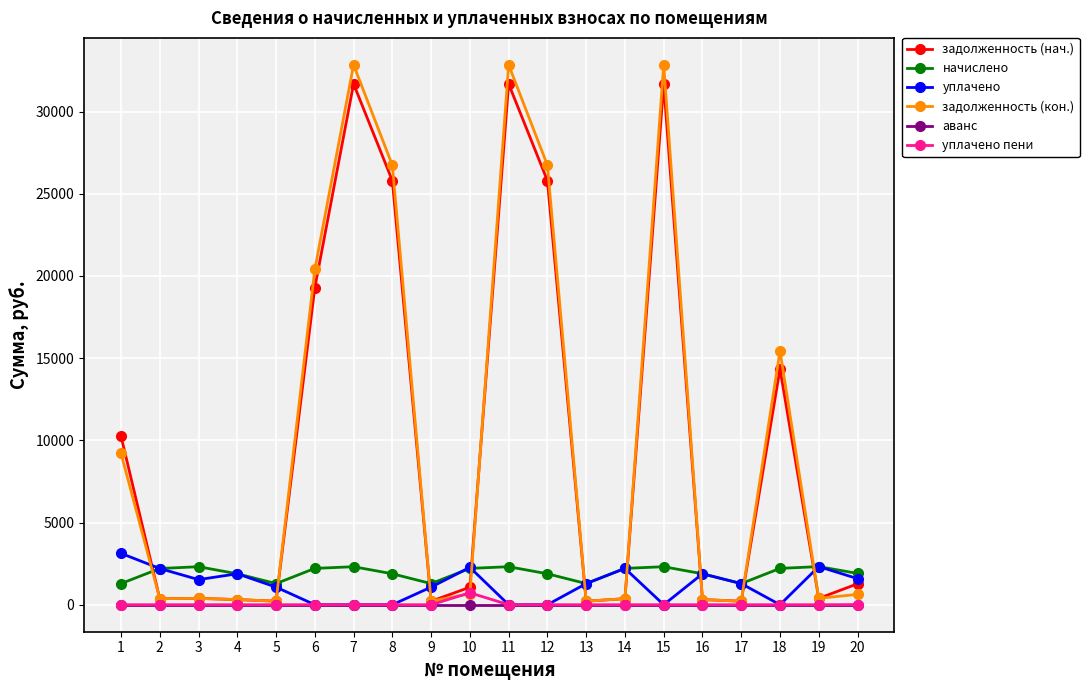

Where is the first local maximum for уплачено?

4